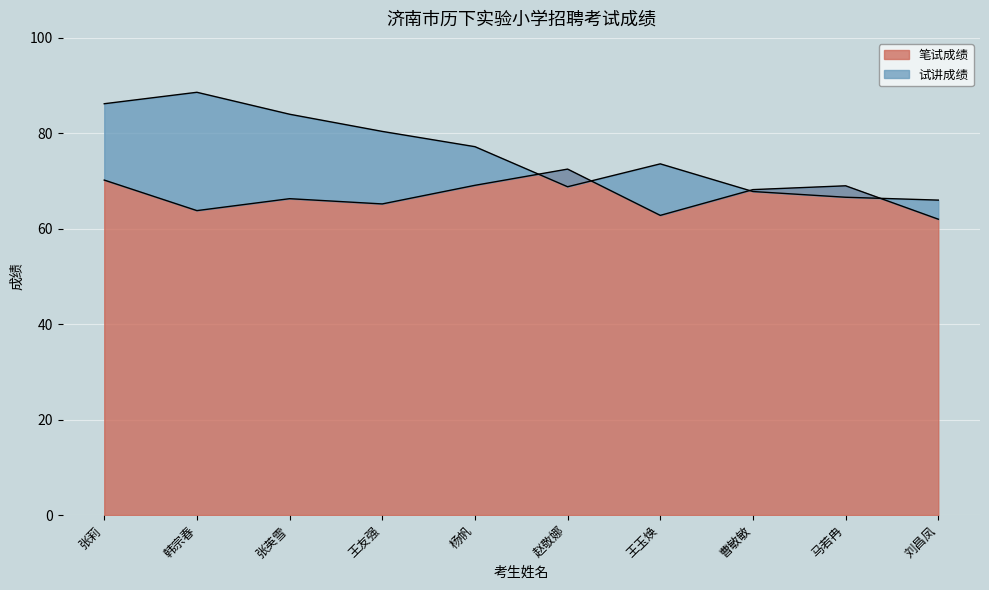

How many values in the 笔试成绩 series exceed 68?

5